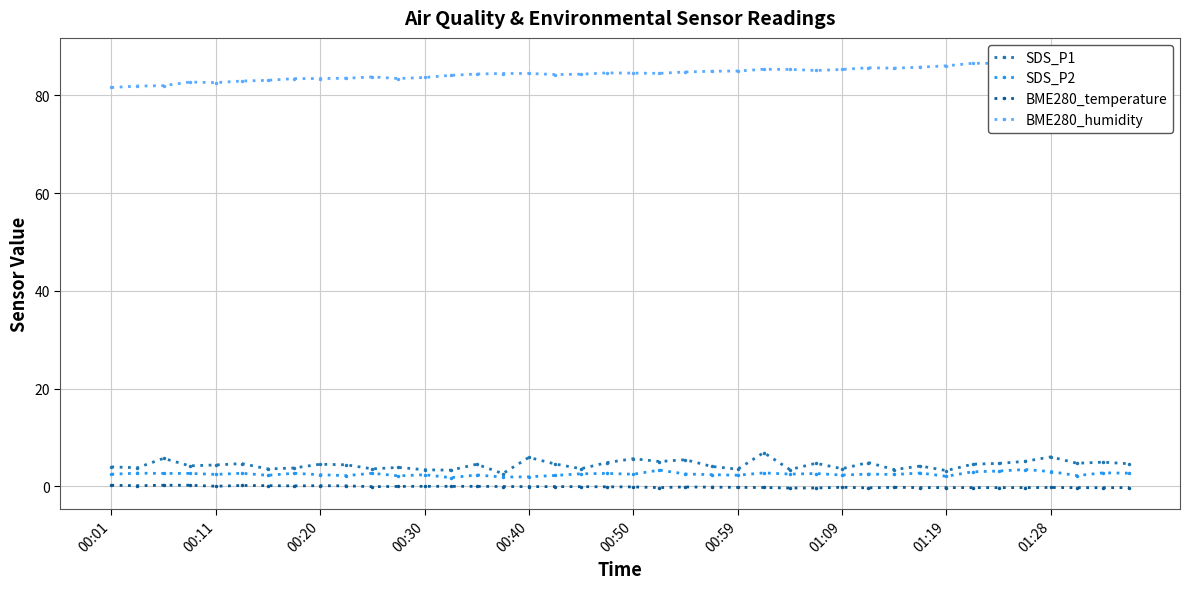

True or false: BME280_temperature and SDS_P1 cross at least once.

False